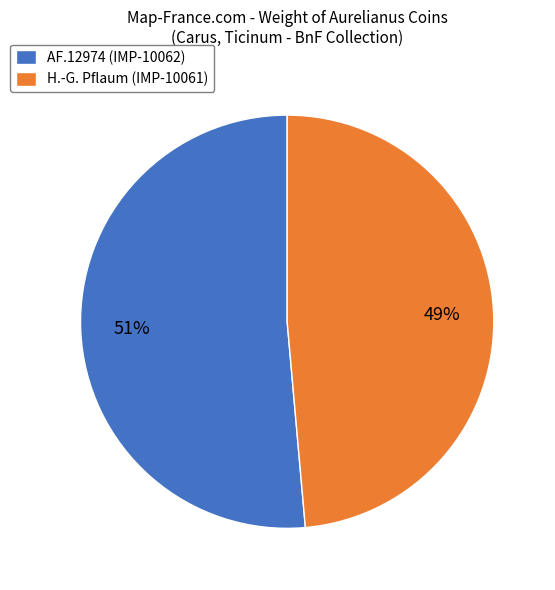

Which category accounts for the majority?

AF.12974 (IMP-10062)